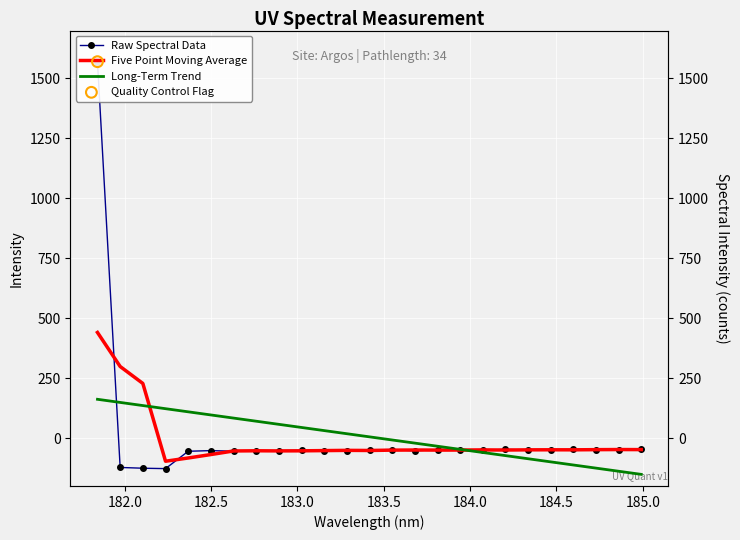

Which series has the largest total across all categories?

Long-Term Trend